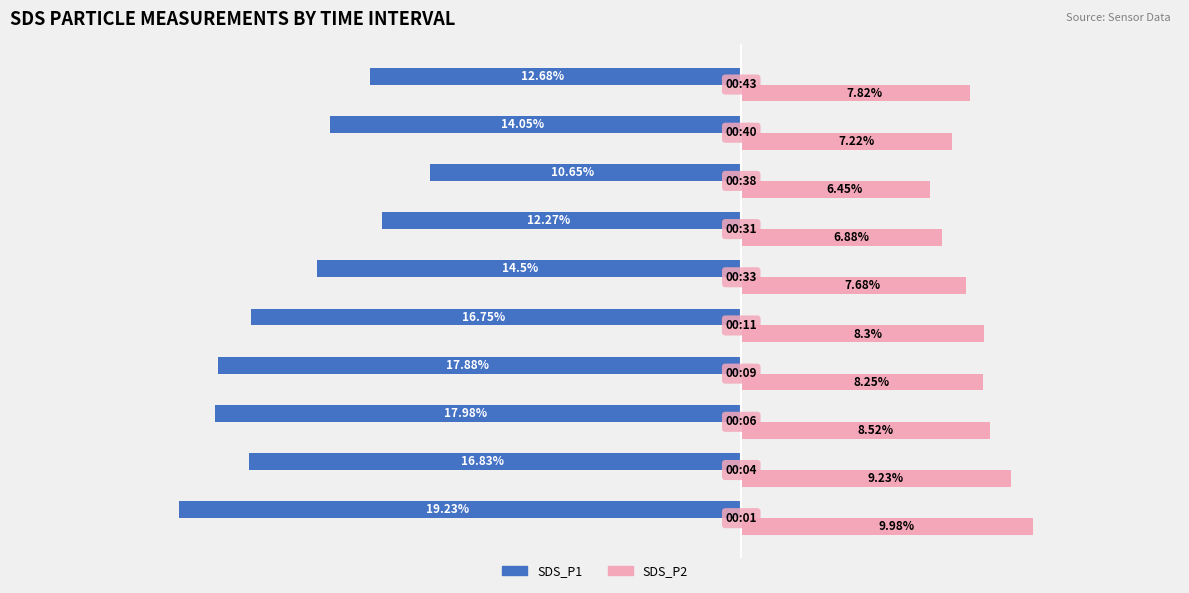

Rank the series by their average value, from lowest to highest.

SDS_P1, SDS_P2